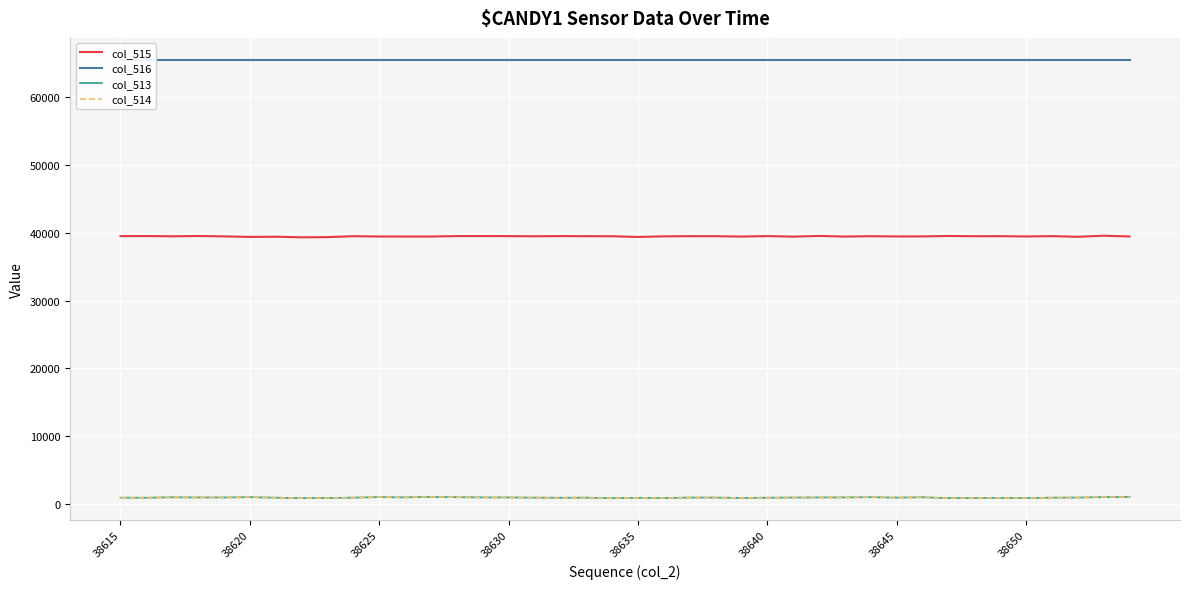

At how many categories does at least one series exceed 11255?

40